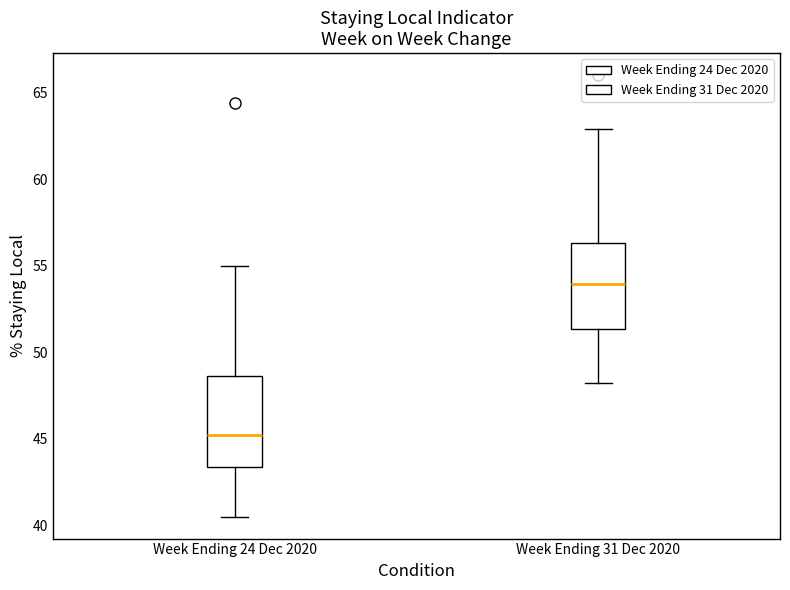

Reading left to right, read every box against the y-axis: the position of its median line, the range the box covers, and the ends of its whiskers. The values are not printed on the chart, so give them approximately, as read against the axis.

Week Ending 24 Dec 2020: median 45.0, box 43.5 to 48.5, whiskers 40.5 to 55.0
Week Ending 31 Dec 2020: median 54.0, box 51.5 to 56.5, whiskers 48.0 to 63.0